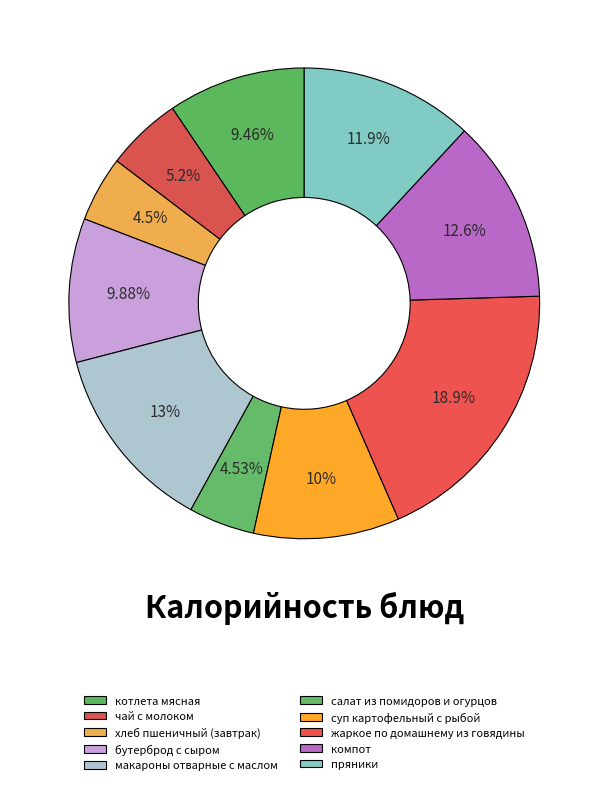

What is the change in value from хлеб пшеничный (завтрак) to пряники?

+115.4